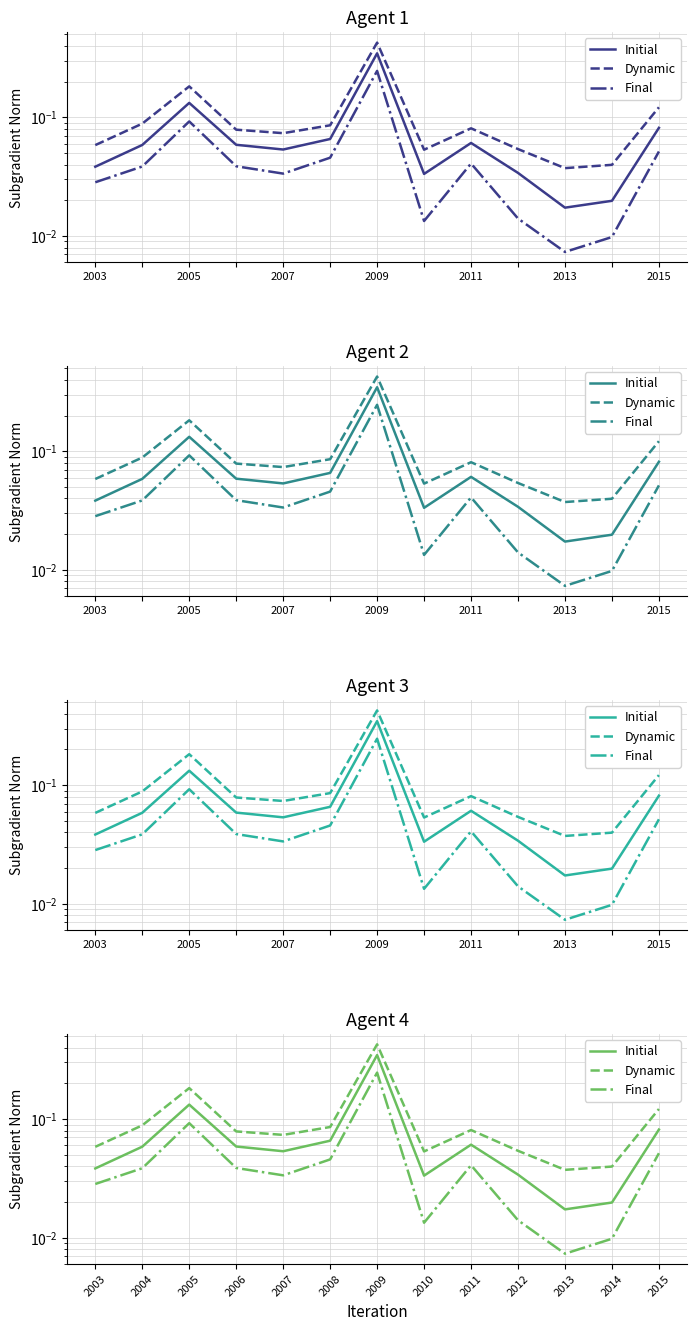

What is the sum of all Dynamic values?

1.4